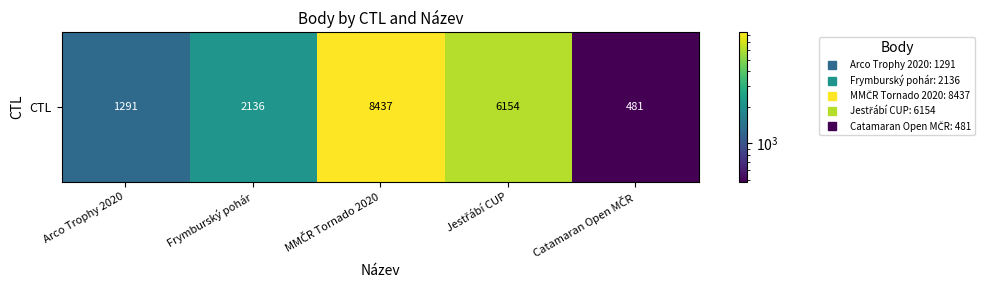

What is the maximum value shown in the chart?

8437